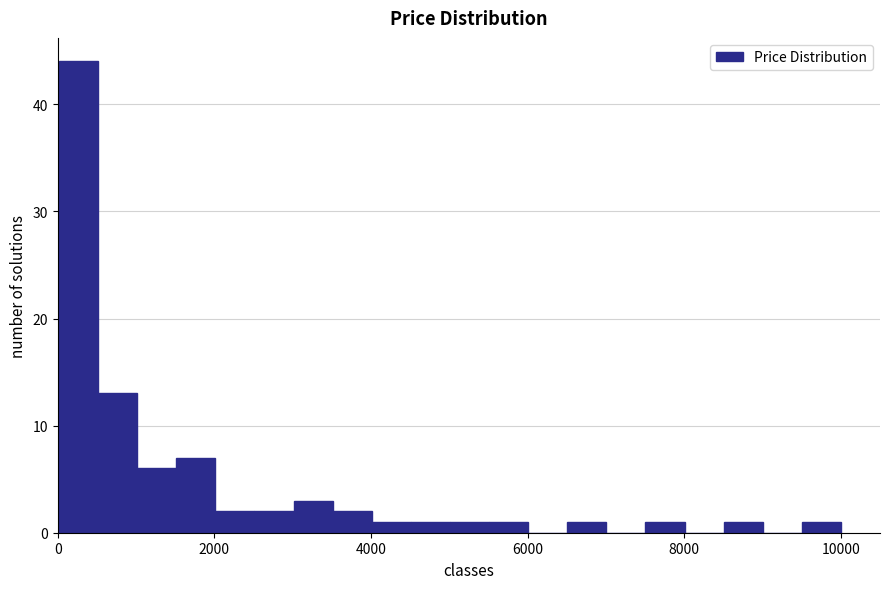

Around what value on the x-axis is the tallest bar? Give the approximate position of its centre, as read against the axis.

200